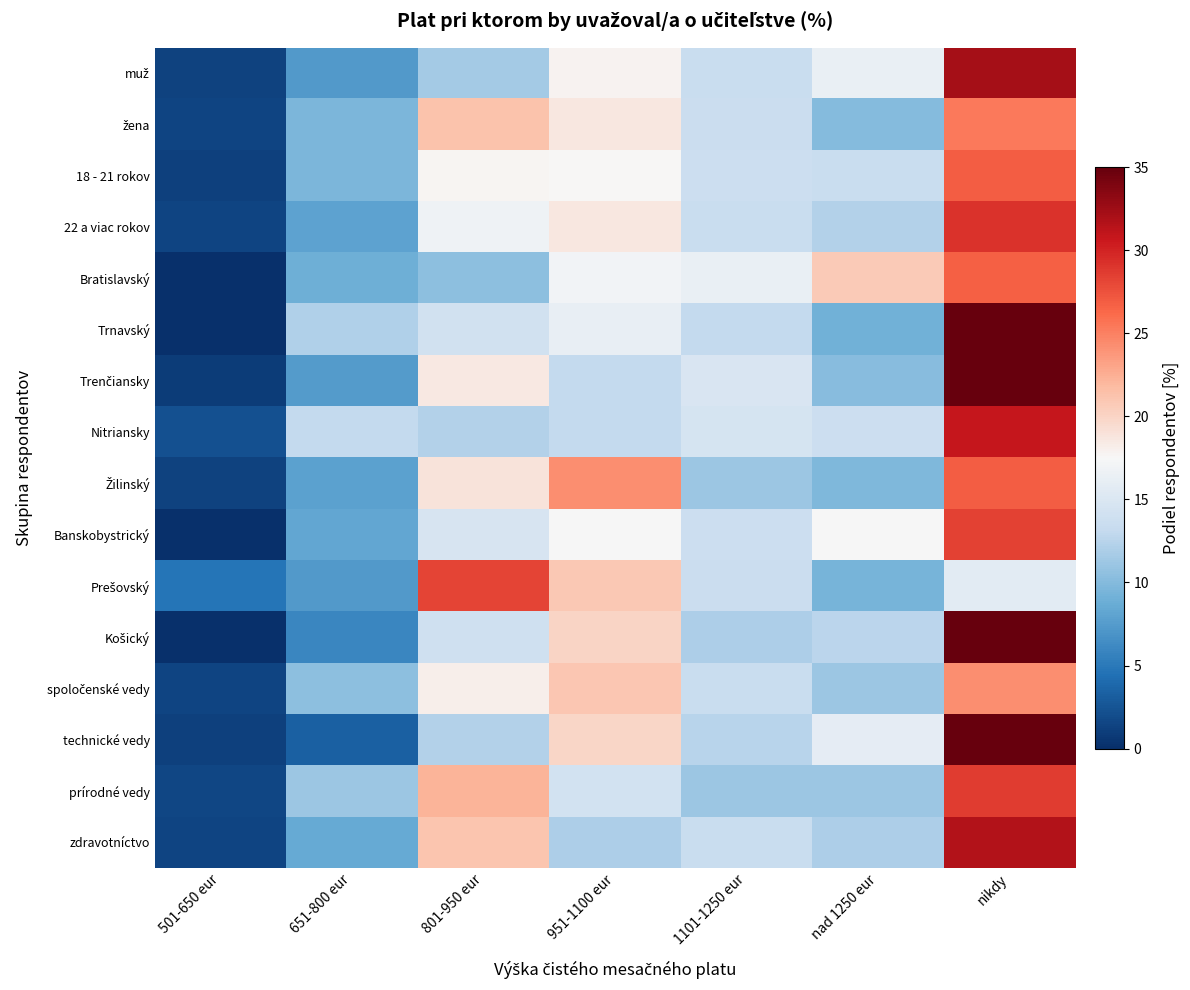

Which has a higher value, 1101-1250 eur or nikdy?

nikdy